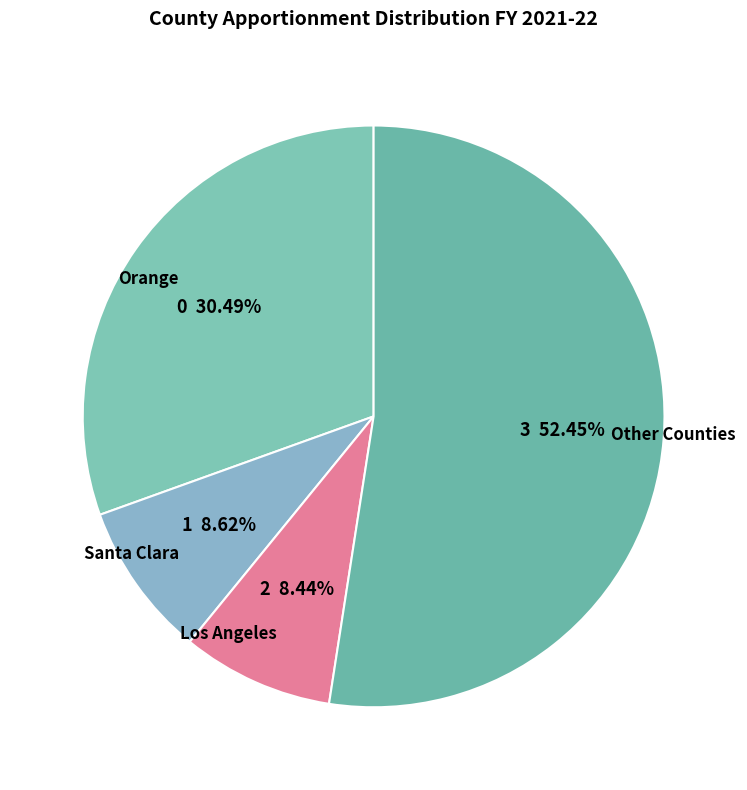

How many segments does this pie chart have?

4